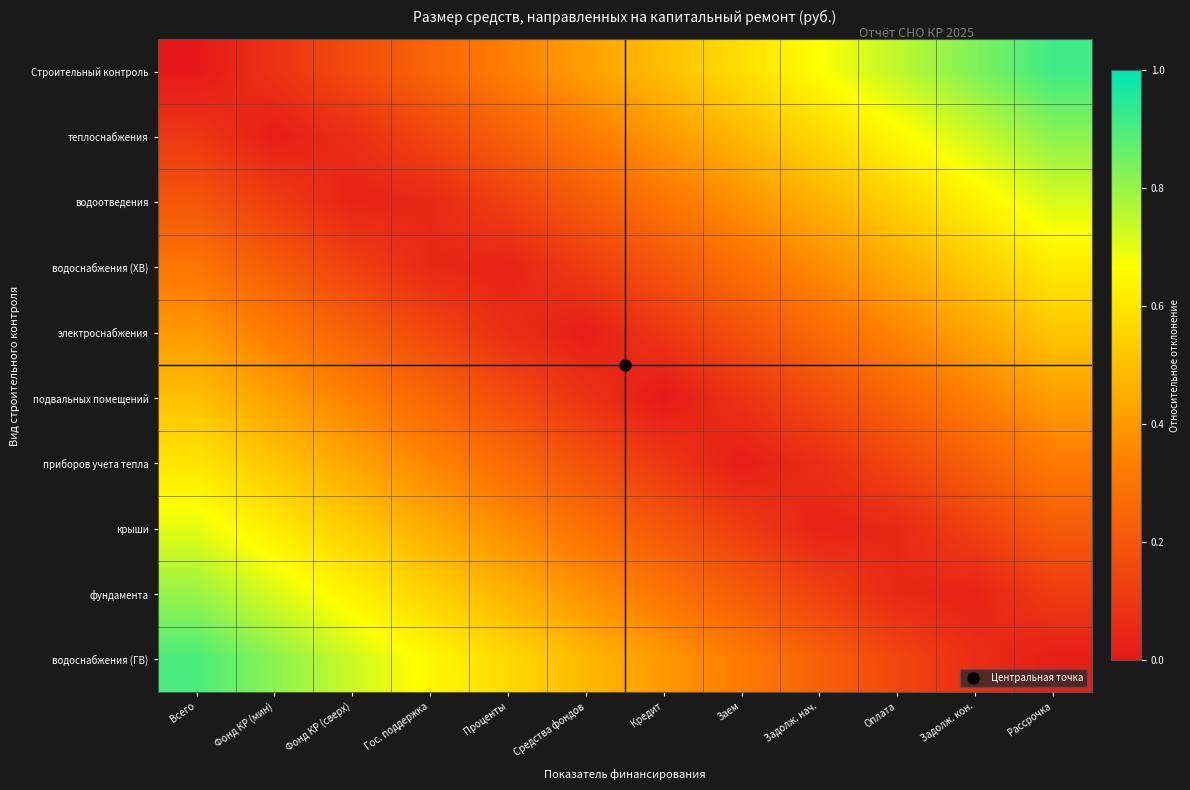

Between Задолж. кон. and Кредит, which is larger?

Задолж. кон.